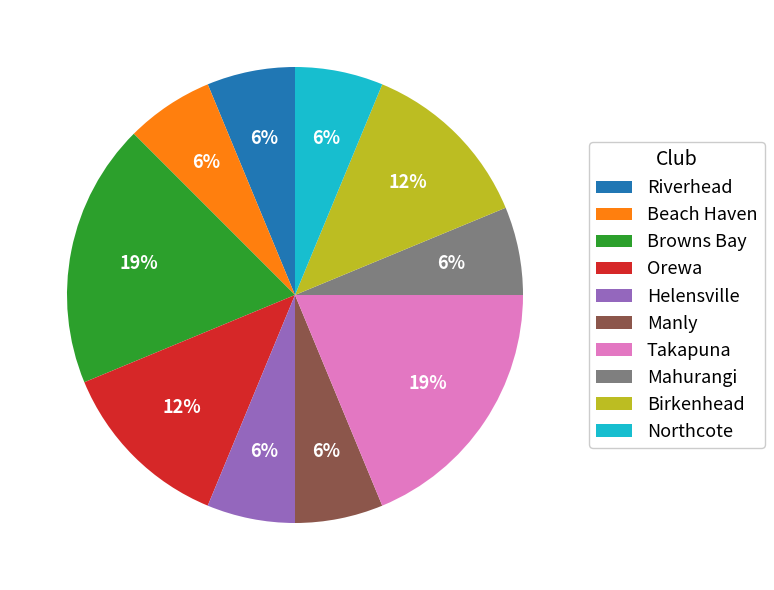

Do Birkenhead and Browns Bay together represent more than half of the pie?

No